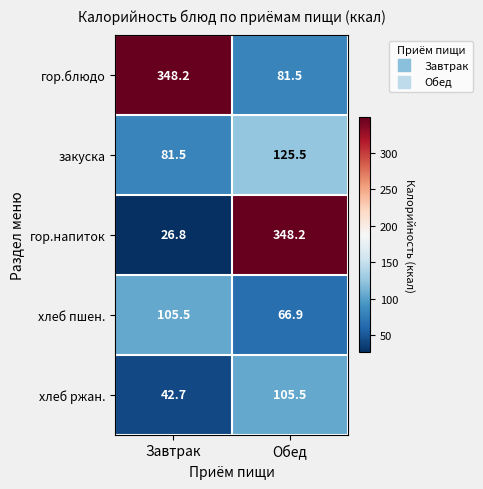

Which series changed the most between Завтрак and Обед?

гор.напиток